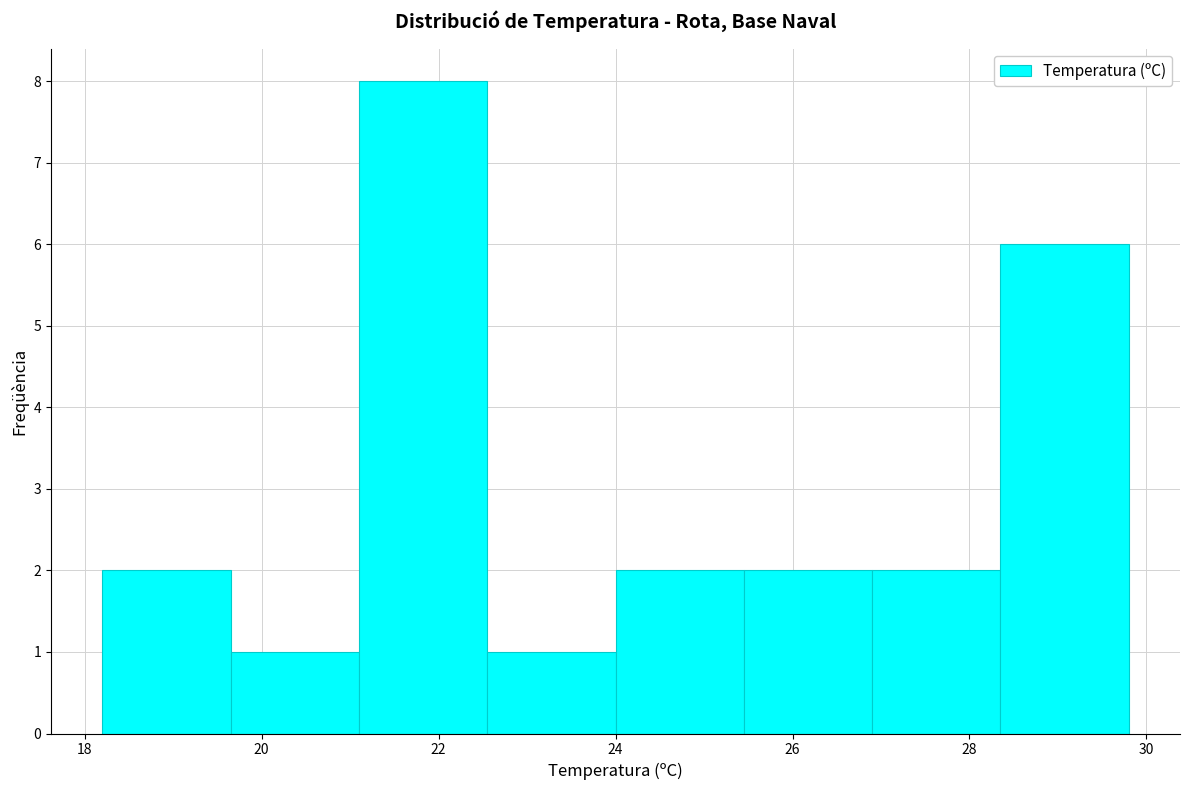

What is the height of the bar covering 18.20 to 19.65 on the x-axis? Neither the bar edges nor the heights are printed on the chart, so give them approximately, as read against the axes.

2